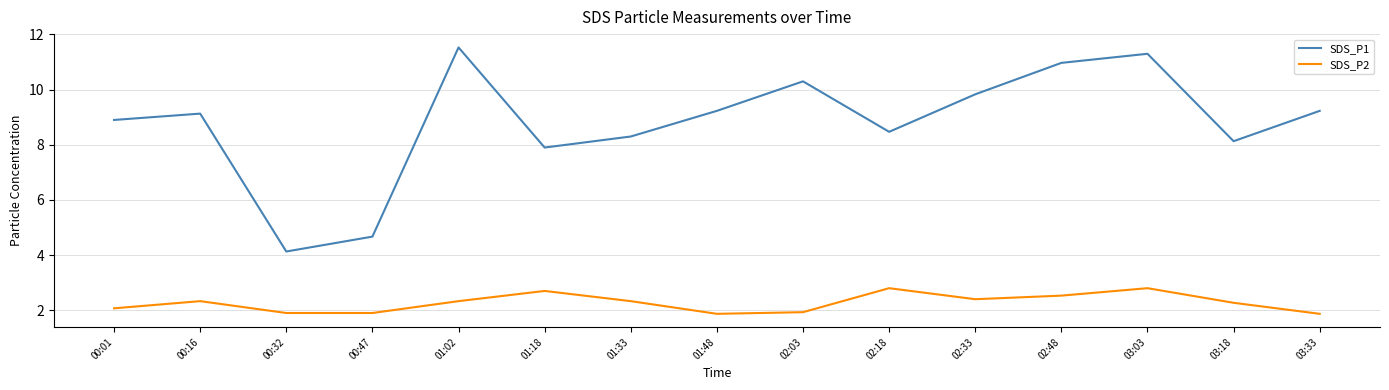

How many values in the SDS_P2 series are below 2?

5